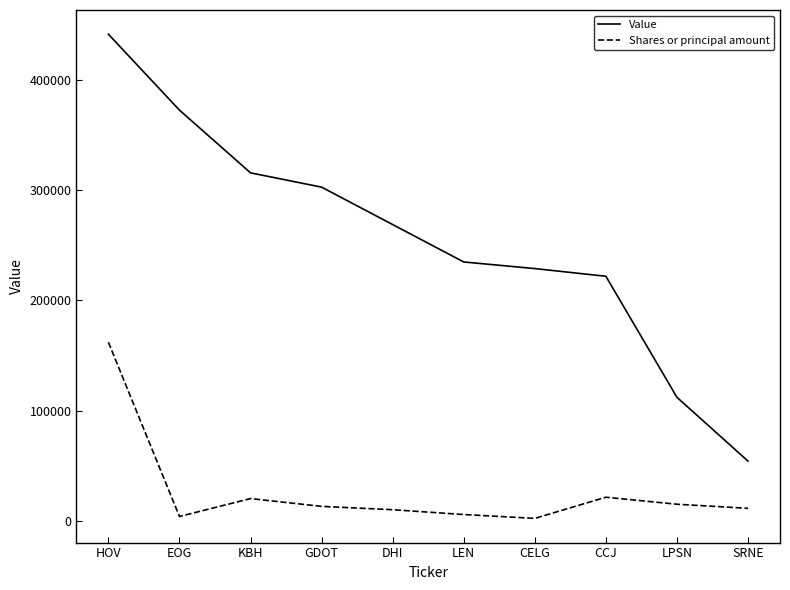

What is the minimum value for Value?

54000